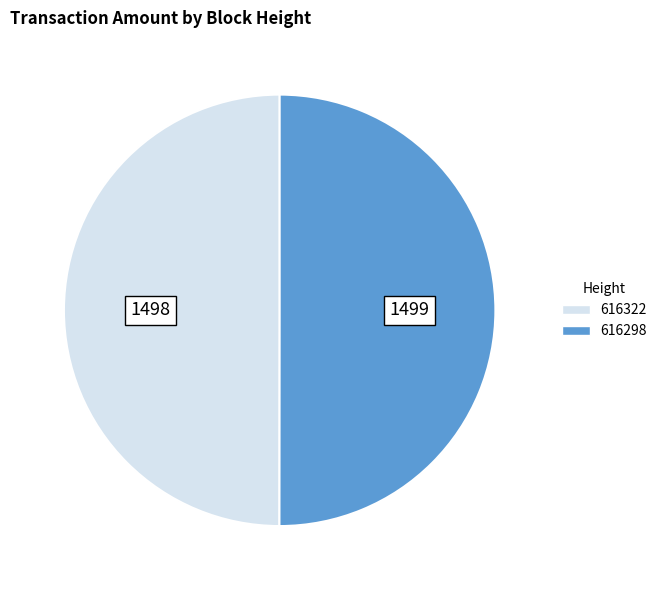

Is the sum of 616322 and 616298 greater than half?

Yes